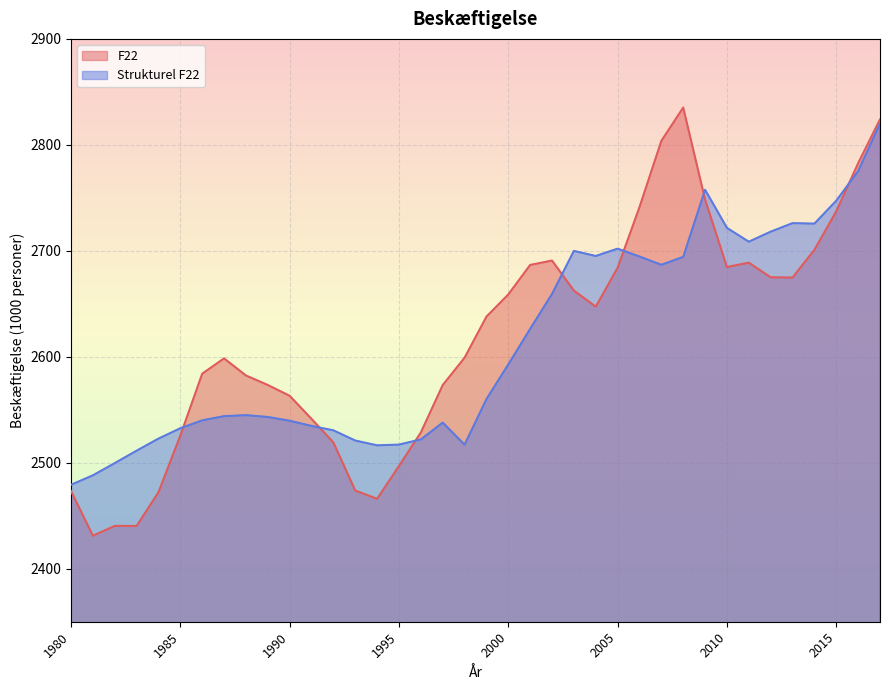

Reading left to right, what are all the values shown in this chart?

F22: 2473.3	2431.2	2440.4	2440.4	2472.2	2525.7	2584.1	2598.5	2582.4	2573.4	2563.2	2541.4	2519.2	2473.8	2466.0	2497.0	2528.6	2573.3	2599.1	2637.9	2658.9	2686.7	2690.8	2662.5	2647.3	2684.0	2741.2	2803.7	2835.2	2748.5	2684.7	2688.9	2675.0	2674.8	2700.9	2737.3	2782.6	2824.1
Strukturel F22: 2479.2	2488.2	2499.7	2511.4	2522.8	2532.6	2540.0	2544.0	2544.9	2543.2	2539.7	2534.8	2530.6	2521.0	2516.5	2517.1	2522.0	2537.9	2517.1	2560.0	2592.8	2626.4	2659.3	2699.9	2695.1	2702.0	2694.6	2686.8	2694.3	2757.6	2721.7	2708.6	2718.1	2726.1	2725.7	2747.3	2775.3	2820.0